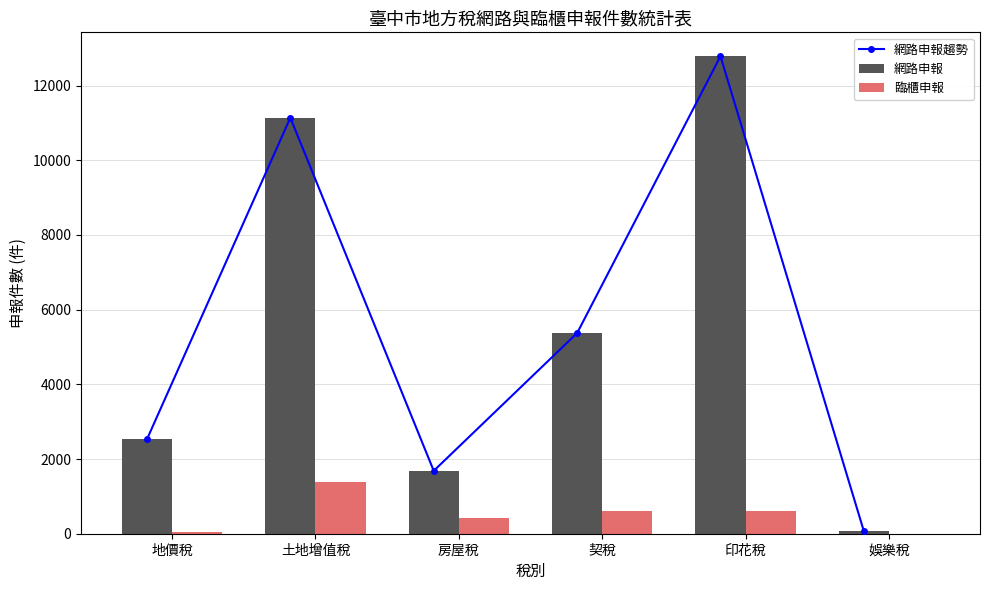

Is the value of 網路申報 at 契稅 greater than the value of 網路申報趨勢 at 土地增值稅?

No